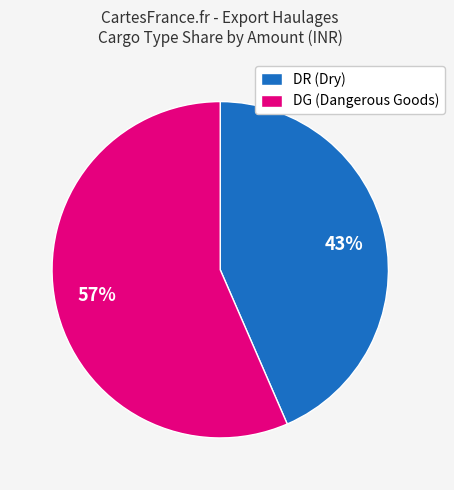

Is there any slice that represents more than half of the pie?

Yes